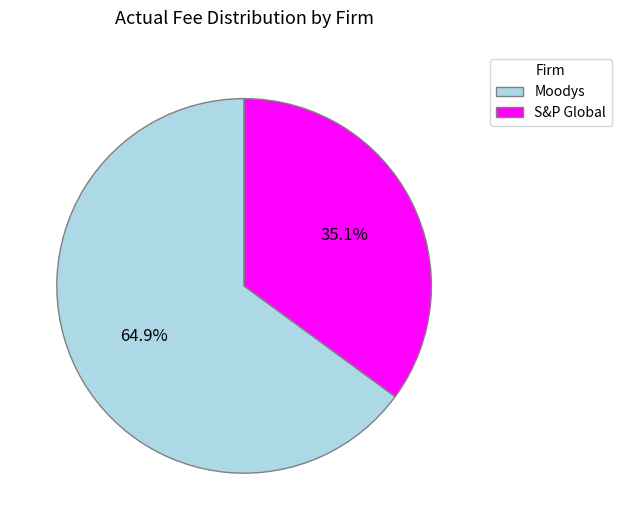

Which has a higher value, S&P Global or Moodys?

Moodys